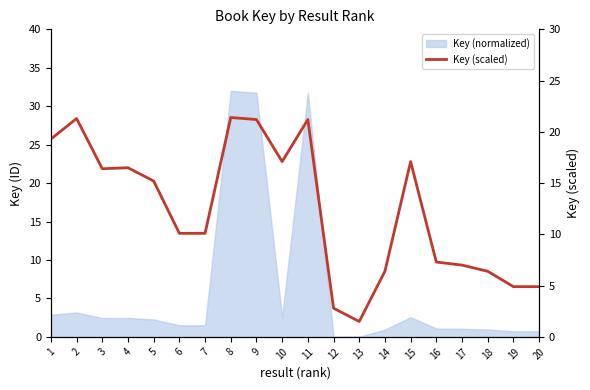

At which label is the value closest to 11?

6